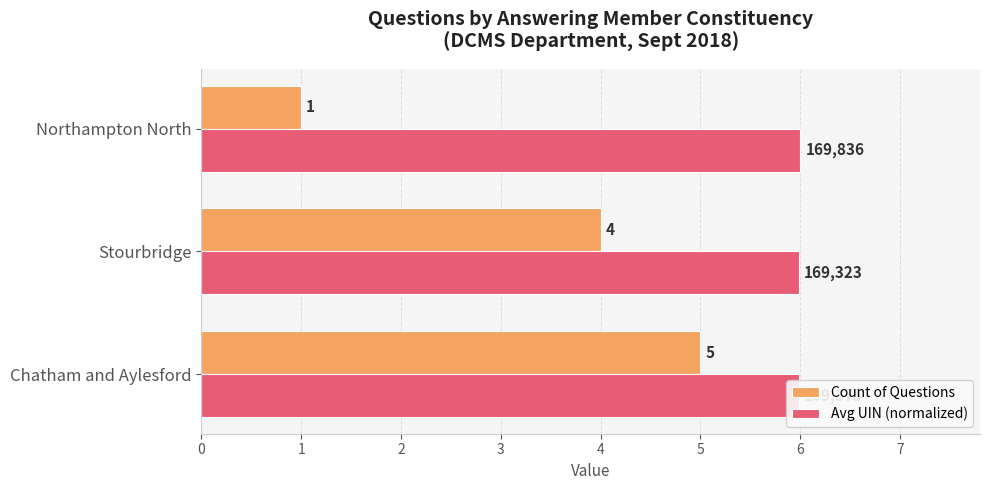

What is the lowest value of the Count of Questions series?

1.0